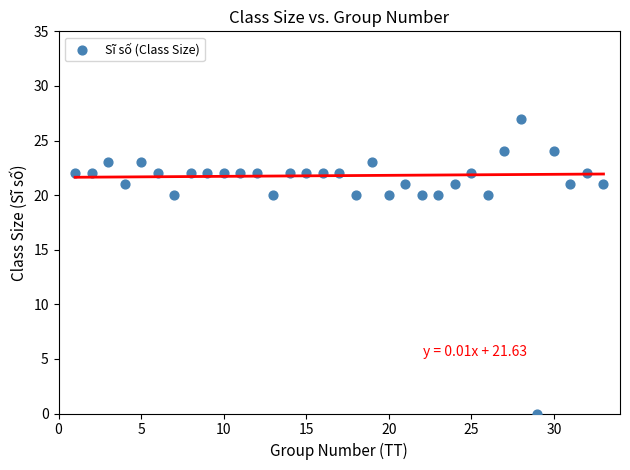

What is the range of X values (max minus min)?

32